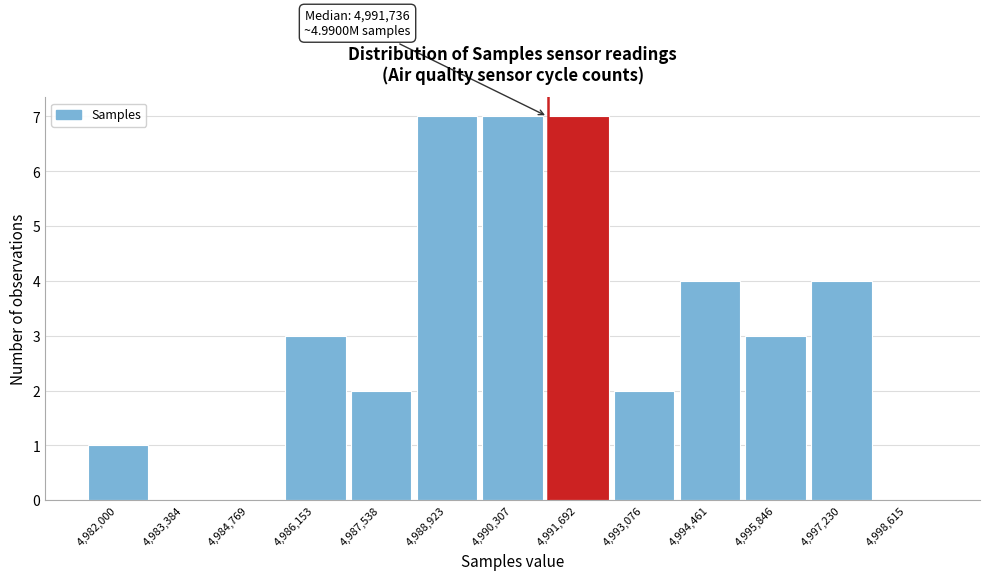

Reading left to right, list all the values displayed in this chart.

4,982,000=1	4,983,384=0	4,984,769=0	4,986,153=3	4,987,538=2	4,988,923=7	4,990,307=7	4,991,692=7	4,993,076=2	4,994,461=4	4,995,846=3	4,997,230=4	4,998,615=0